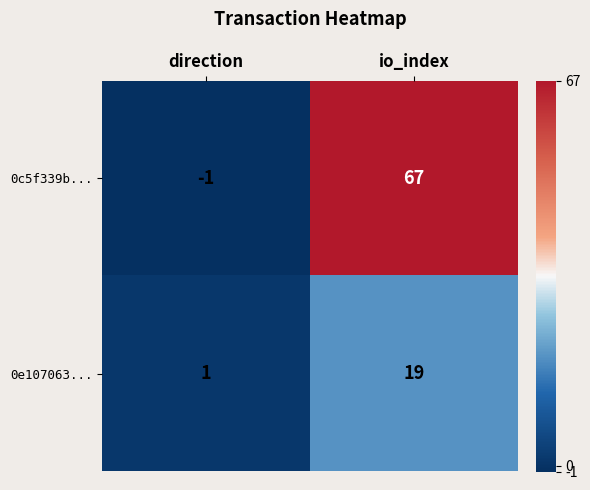

At which label does 0e107063... reach its peak?

io_index